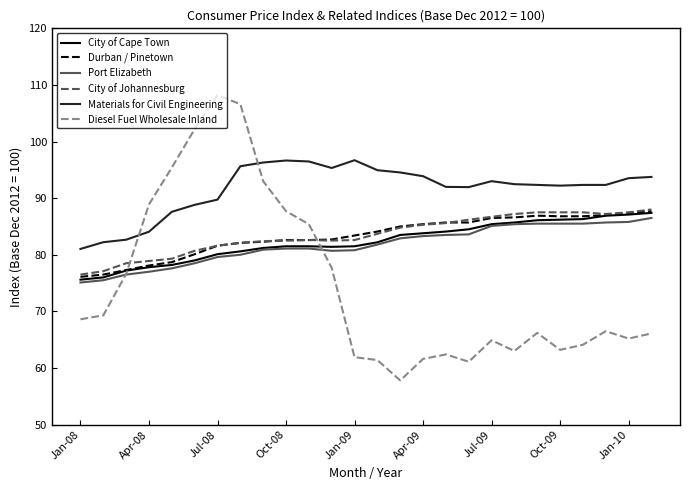

What is the difference between the second highest and minimum values in the Materials for Civil Engineering series?

15.6